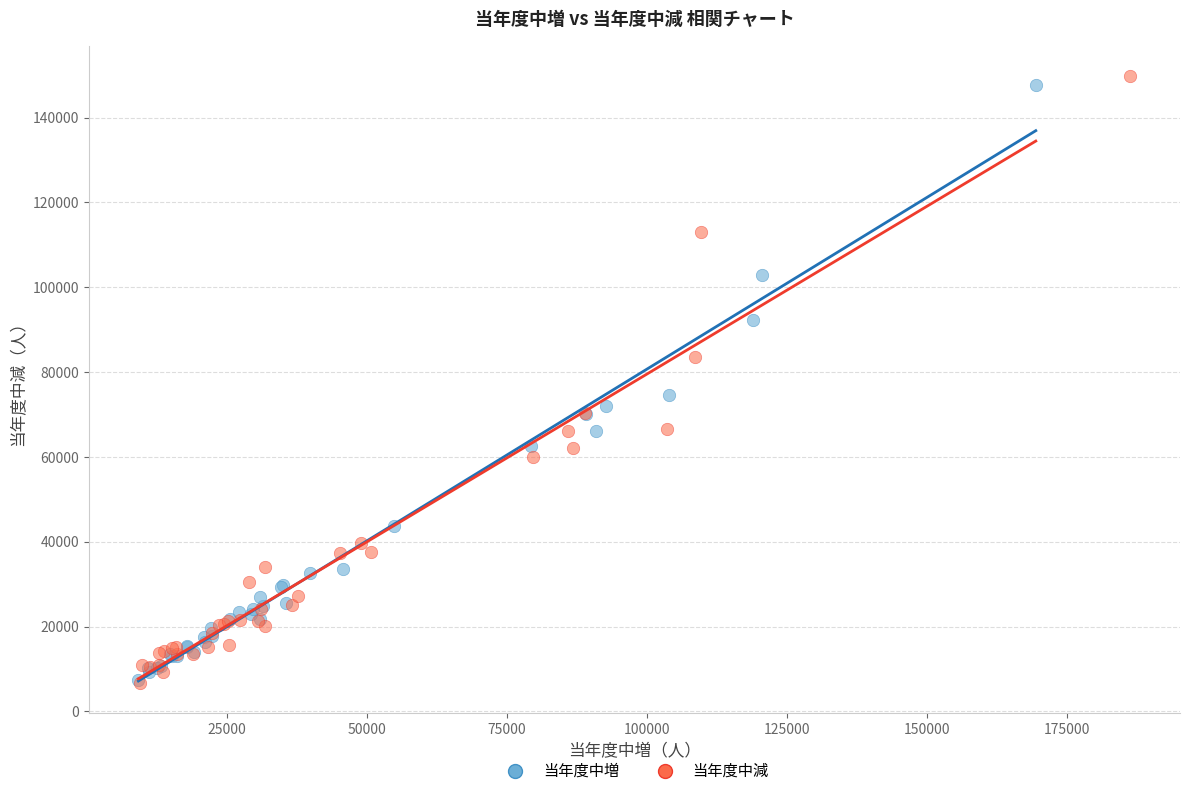

Which series has the widest spread of Y values?

当年度中減